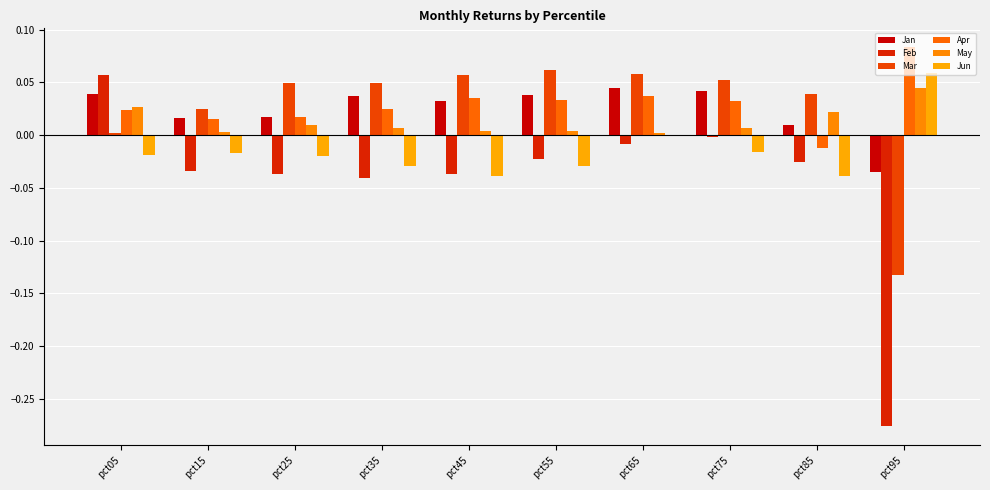

Which has a higher value, pct45 or pct05?

pct05